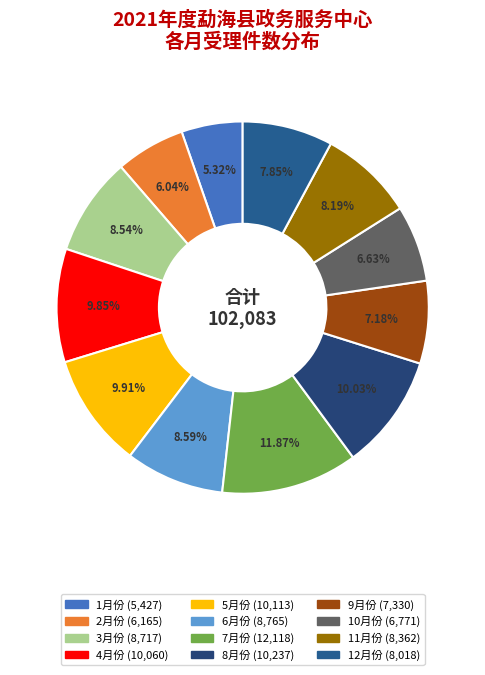

The 11月份 slice represents 8% of the pie. True or false?

True